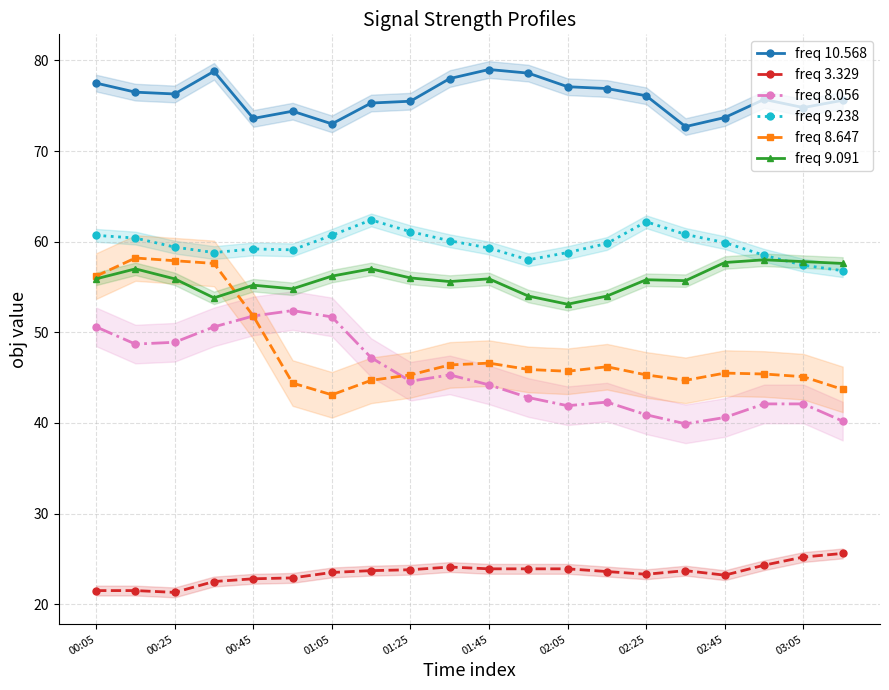

True or false: freq 10.568 and freq 8.056 intersect in this chart.

False